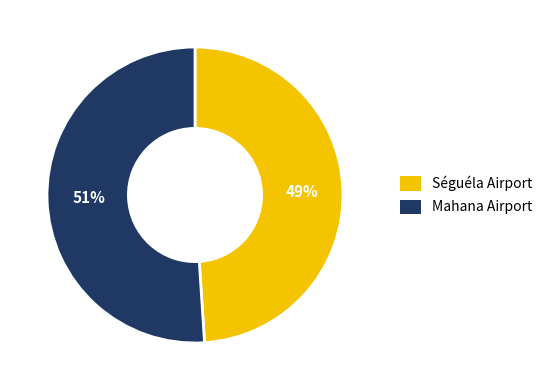

Rank the categories by value from lowest to highest.

Séguéla Airport, Mahana Airport